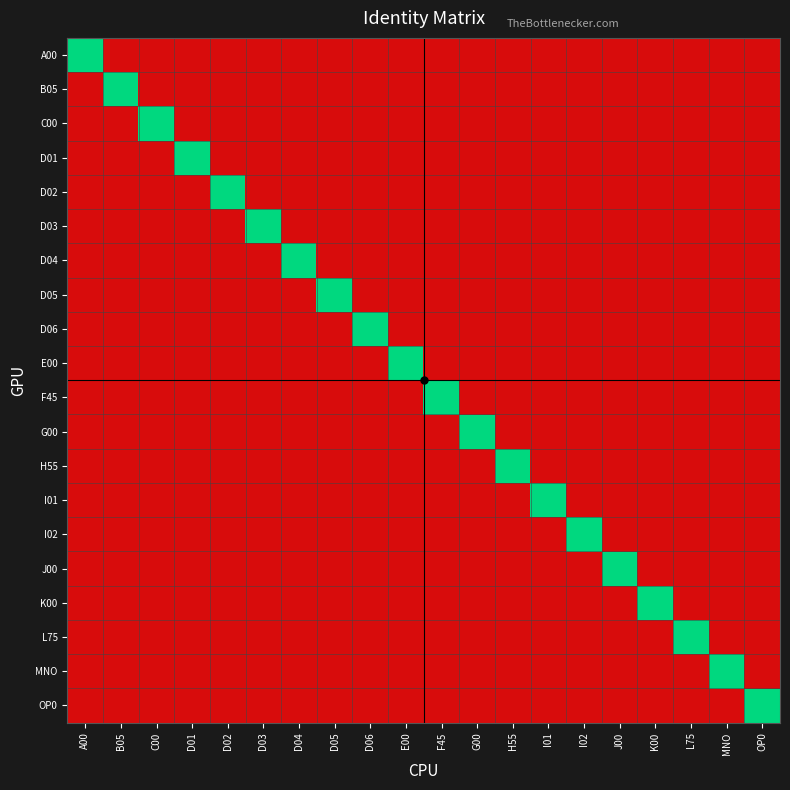

Reading left to right, list all the values displayed in this chart.

A00: A00=1	B05=0	C00=0	D01=0	D02=0	D03=0	D04=0	D05=0	D06=0	E00=0	F45=0	G00=0	H55=0	I01=0	I02=0	J00=0	K00=0	L75=0	MNO=0	OP0=0
B05: A00=0	B05=1	C00=0	D01=0	D02=0	D03=0	D04=0	D05=0	D06=0	E00=0	F45=0	G00=0	H55=0	I01=0	I02=0	J00=0	K00=0	L75=0	MNO=0	OP0=0
C00: A00=0	B05=0	C00=1	D01=0	D02=0	D03=0	D04=0	D05=0	D06=0	E00=0	F45=0	G00=0	H55=0	I01=0	I02=0	J00=0	K00=0	L75=0	MNO=0	OP0=0
D01: A00=0	B05=0	C00=0	D01=1	D02=0	D03=0	D04=0	D05=0	D06=0	E00=0	F45=0	G00=0	H55=0	I01=0	I02=0	J00=0	K00=0	L75=0	MNO=0	OP0=0
D02: A00=0	B05=0	C00=0	D01=0	D02=1	D03=0	D04=0	D05=0	D06=0	E00=0	F45=0	G00=0	H55=0	I01=0	I02=0	J00=0	K00=0	L75=0	MNO=0	OP0=0
D03: A00=0	B05=0	C00=0	D01=0	D02=0	D03=1	D04=0	D05=0	D06=0	E00=0	F45=0	G00=0	H55=0	I01=0	I02=0	J00=0	K00=0	L75=0	MNO=0	OP0=0
D04: A00=0	B05=0	C00=0	D01=0	D02=0	D03=0	D04=1	D05=0	D06=0	E00=0	F45=0	G00=0	H55=0	I01=0	I02=0	J00=0	K00=0	L75=0	MNO=0	OP0=0
D05: A00=0	B05=0	C00=0	D01=0	D02=0	D03=0	D04=0	D05=1	D06=0	E00=0	F45=0	G00=0	H55=0	I01=0	I02=0	J00=0	K00=0	L75=0	MNO=0	OP0=0
D06: A00=0	B05=0	C00=0	D01=0	D02=0	D03=0	D04=0	D05=0	D06=1	E00=0	F45=0	G00=0	H55=0	I01=0	I02=0	J00=0	K00=0	L75=0	MNO=0	OP0=0
E00: A00=0	B05=0	C00=0	D01=0	D02=0	D03=0	D04=0	D05=0	D06=0	E00=1	F45=0	G00=0	H55=0	I01=0	I02=0	J00=0	K00=0	L75=0	MNO=0	OP0=0
F45: A00=0	B05=0	C00=0	D01=0	D02=0	D03=0	D04=0	D05=0	D06=0	E00=0	F45=1	G00=0	H55=0	I01=0	I02=0	J00=0	K00=0	L75=0	MNO=0	OP0=0
G00: A00=0	B05=0	C00=0	D01=0	D02=0	D03=0	D04=0	D05=0	D06=0	E00=0	F45=0	G00=1	H55=0	I01=0	I02=0	J00=0	K00=0	L75=0	MNO=0	OP0=0
H55: A00=0	B05=0	C00=0	D01=0	D02=0	D03=0	D04=0	D05=0	D06=0	E00=0	F45=0	G00=0	H55=1	I01=0	I02=0	J00=0	K00=0	L75=0	MNO=0	OP0=0
I01: A00=0	B05=0	C00=0	D01=0	D02=0	D03=0	D04=0	D05=0	D06=0	E00=0	F45=0	G00=0	H55=0	I01=1	I02=0	J00=0	K00=0	L75=0	MNO=0	OP0=0
I02: A00=0	B05=0	C00=0	D01=0	D02=0	D03=0	D04=0	D05=0	D06=0	E00=0	F45=0	G00=0	H55=0	I01=0	I02=1	J00=0	K00=0	L75=0	MNO=0	OP0=0
J00: A00=0	B05=0	C00=0	D01=0	D02=0	D03=0	D04=0	D05=0	D06=0	E00=0	F45=0	G00=0	H55=0	I01=0	I02=0	J00=1	K00=0	L75=0	MNO=0	OP0=0
K00: A00=0	B05=0	C00=0	D01=0	D02=0	D03=0	D04=0	D05=0	D06=0	E00=0	F45=0	G00=0	H55=0	I01=0	I02=0	J00=0	K00=1	L75=0	MNO=0	OP0=0
L75: A00=0	B05=0	C00=0	D01=0	D02=0	D03=0	D04=0	D05=0	D06=0	E00=0	F45=0	G00=0	H55=0	I01=0	I02=0	J00=0	K00=0	L75=1	MNO=0	OP0=0
MNO: A00=0	B05=0	C00=0	D01=0	D02=0	D03=0	D04=0	D05=0	D06=0	E00=0	F45=0	G00=0	H55=0	I01=0	I02=0	J00=0	K00=0	L75=0	MNO=1	OP0=0
OP0: A00=0	B05=0	C00=0	D01=0	D02=0	D03=0	D04=0	D05=0	D06=0	E00=0	F45=0	G00=0	H55=0	I01=0	I02=0	J00=0	K00=0	L75=0	MNO=0	OP0=1